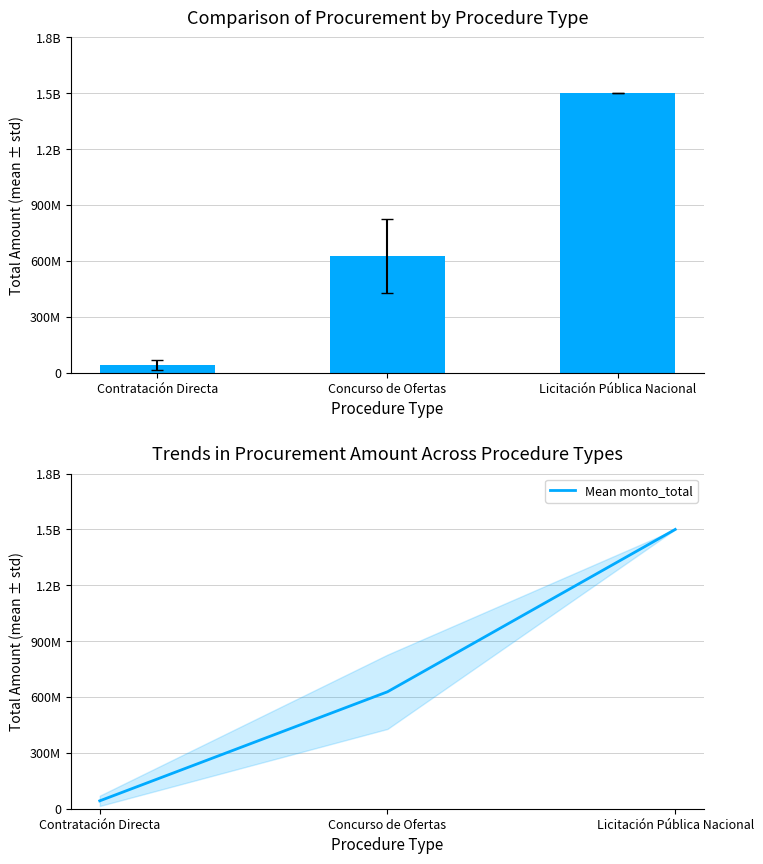

List the labels in order of value, largest first.

Licitación Pública Nacional, Concurso de Ofertas, Contratación Directa